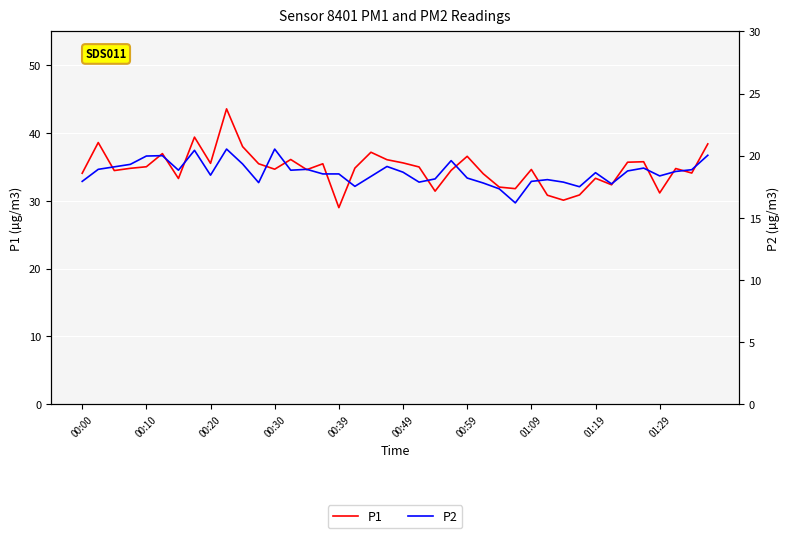

True or false: P1 and P2 cross at least once.

False